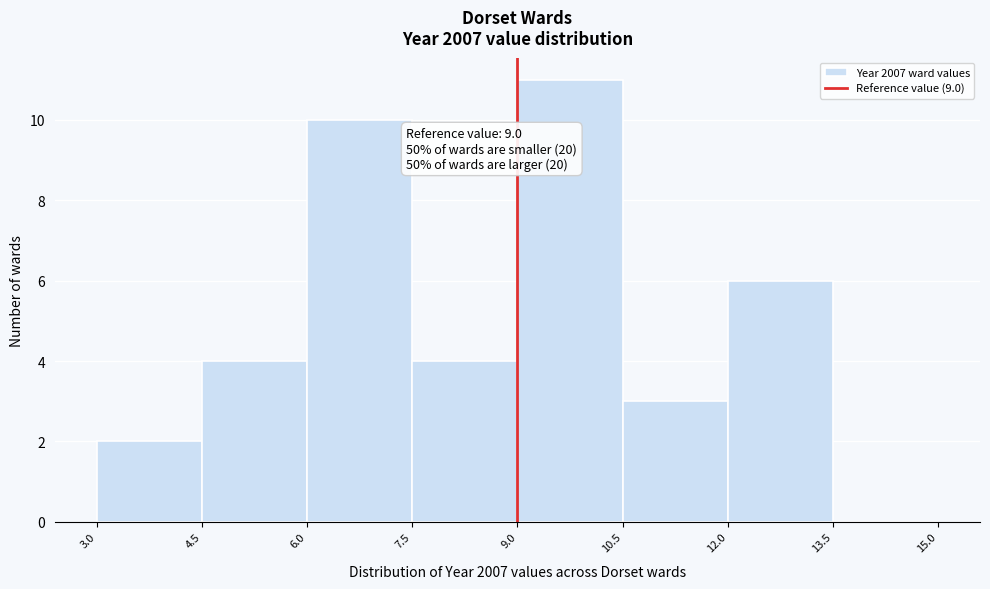

Over which range of the x-axis is the bar tallest?

9.0 to 10.5